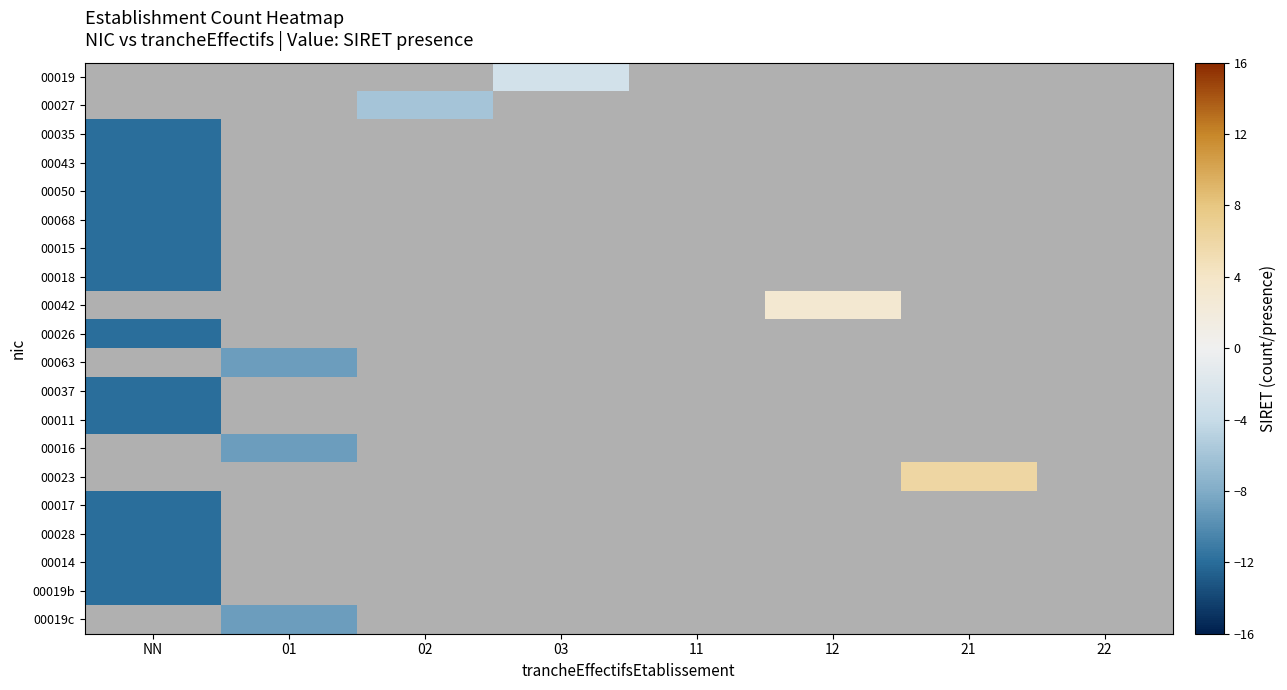

How many series are shown in this chart?

20